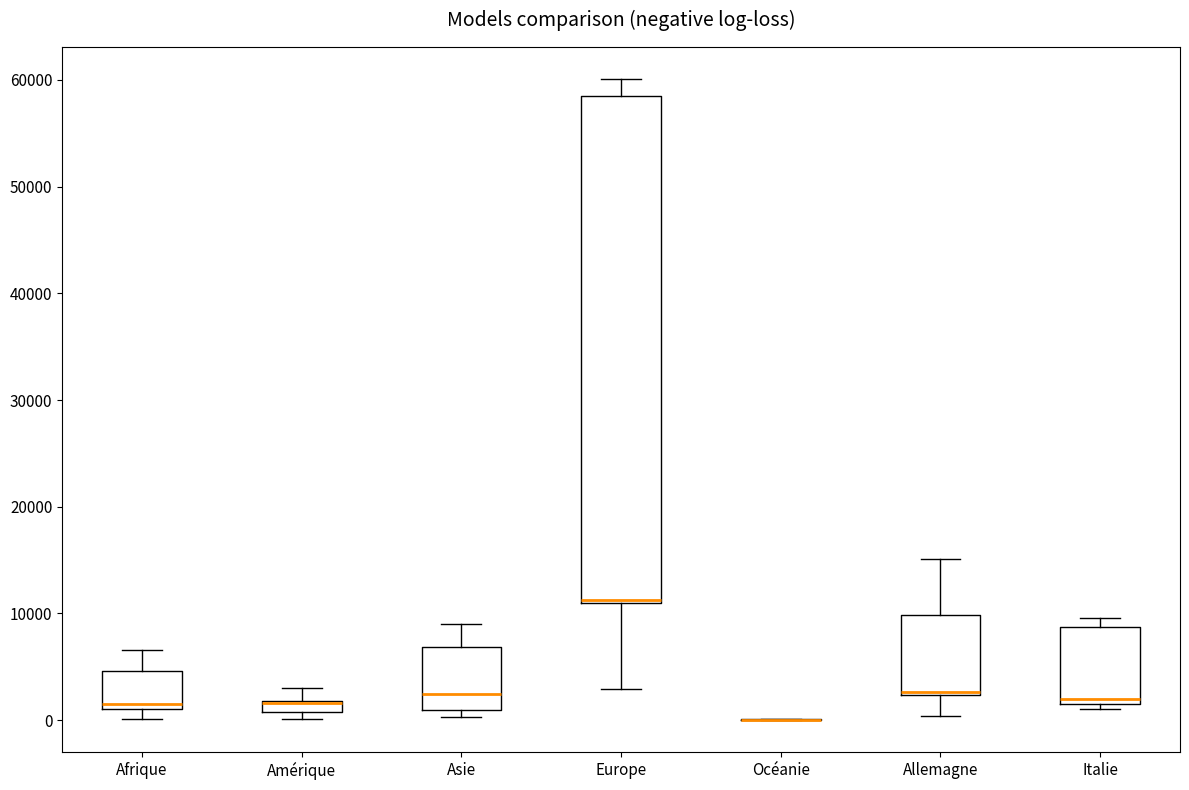

Where is the lower edge of the box for Amérique on the y-axis? The values are not printed on the chart, so give them approximately, as read against the axis.

1000